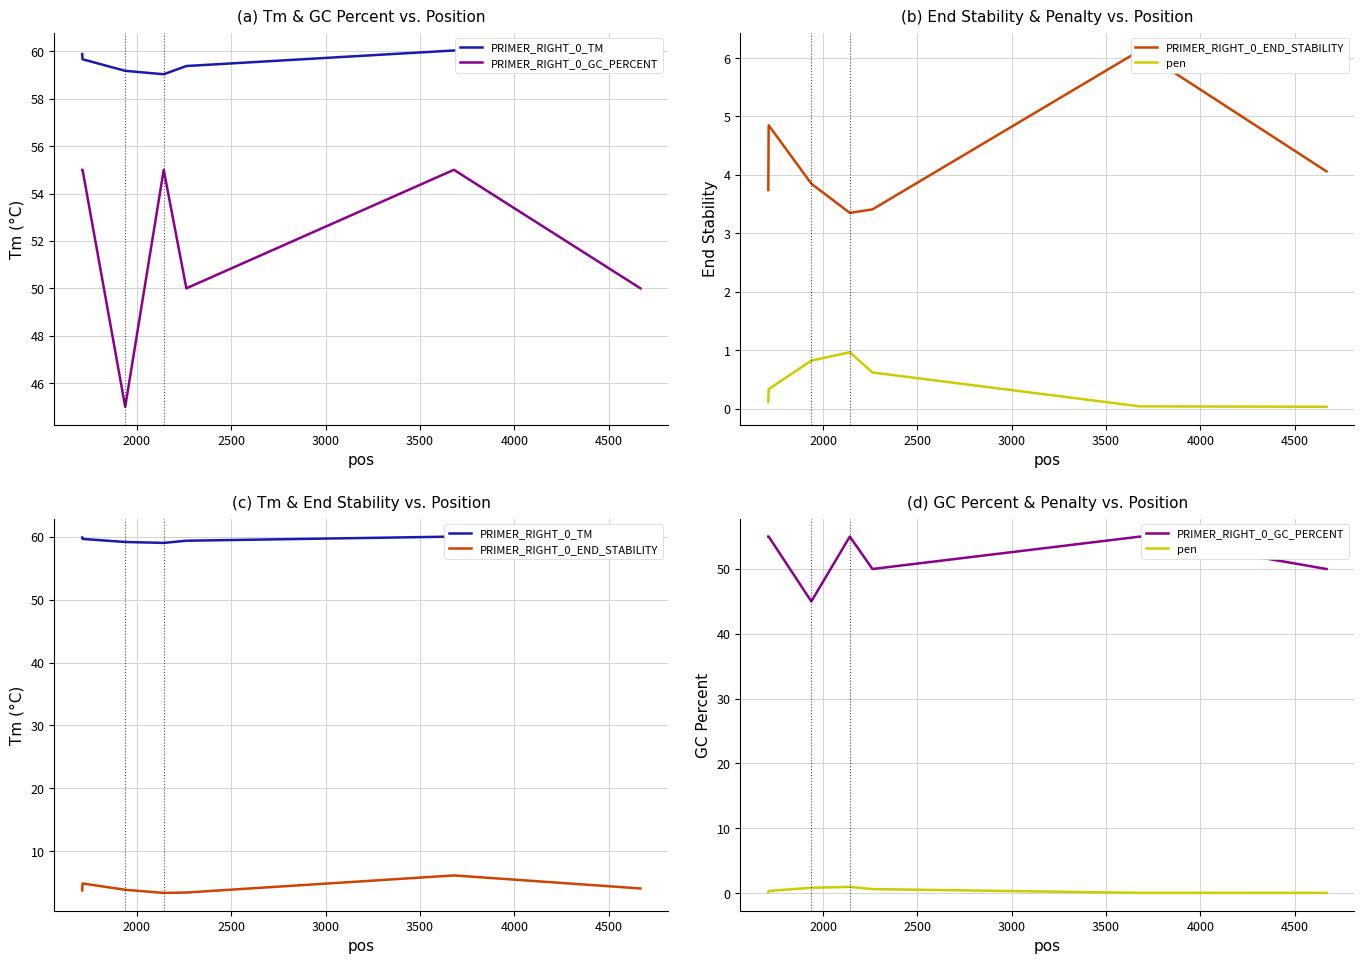

True or false: PRIMER_RIGHT_0_END_STABILITY and PRIMER_RIGHT_0_GC_PERCENT intersect in this chart.

False